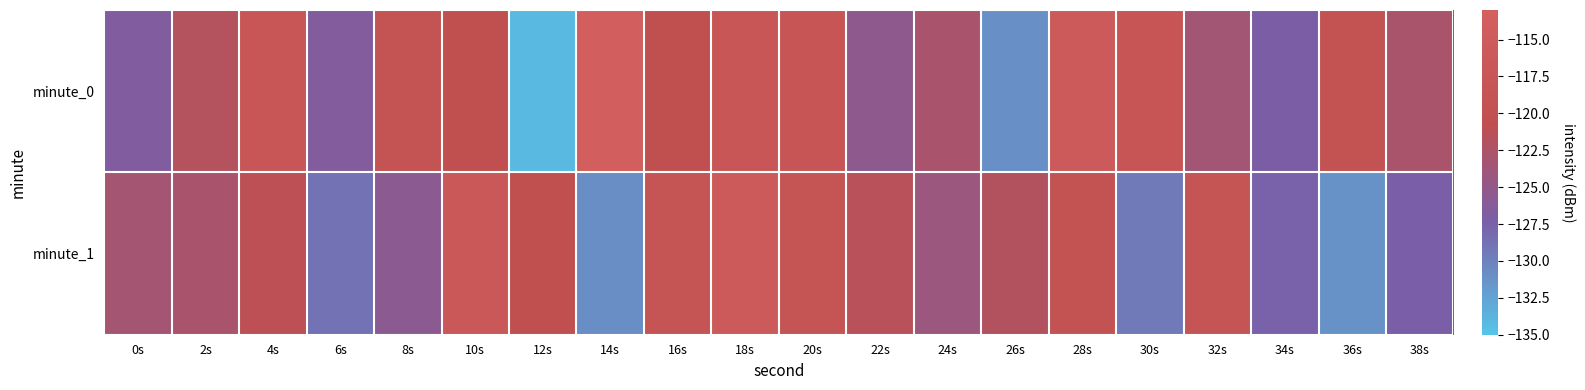

Rank the series by their maximum value, from lowest to highest.

minute_1, minute_0